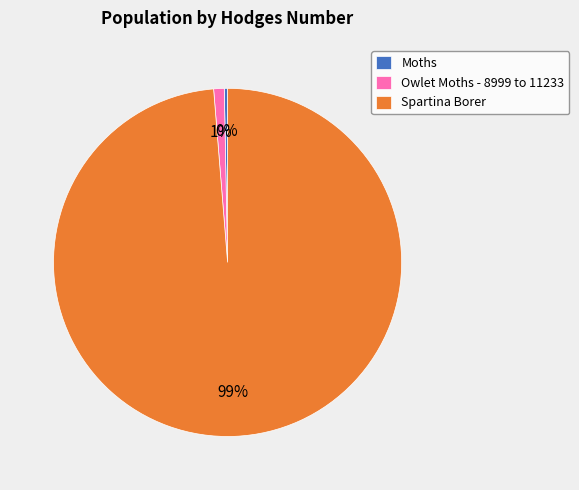

What percentage is the Owlet Moths - 8999 to 11233 slice, to the nearest percent?

1%